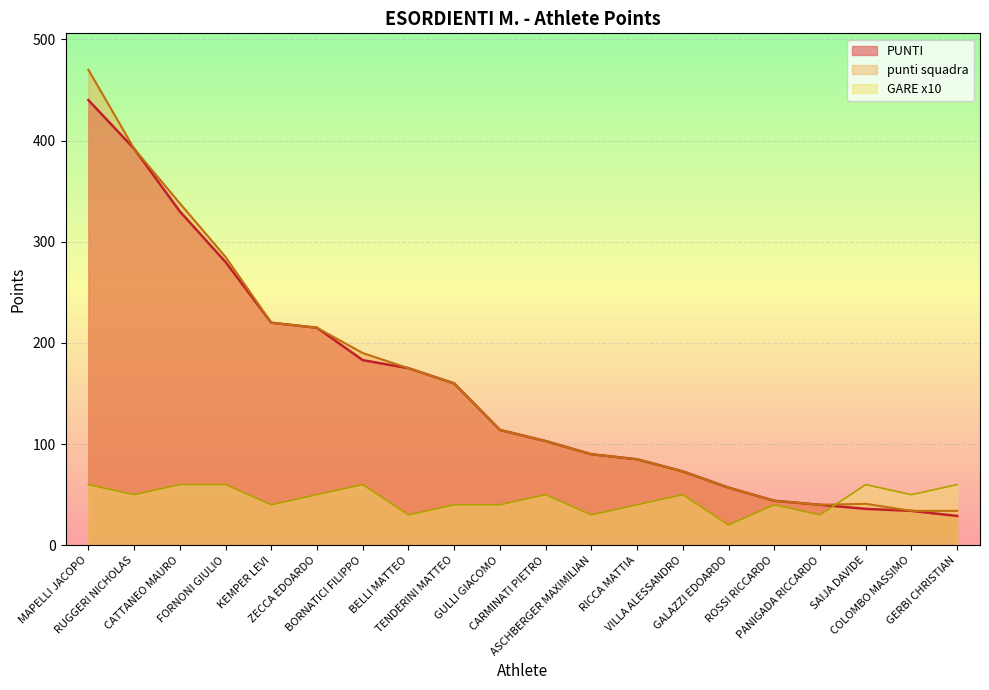

What is the average value of the PUNTI series?

155